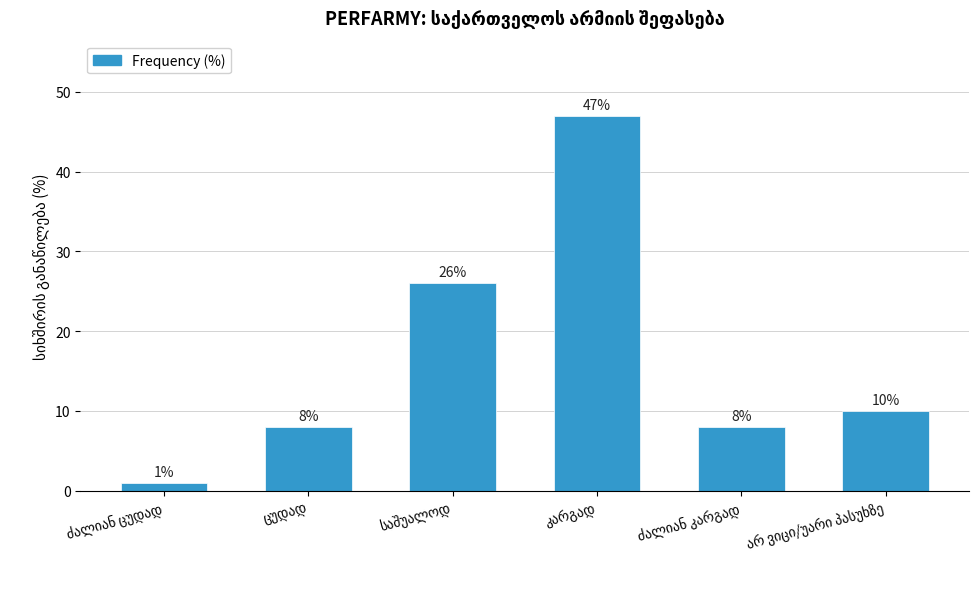

What is the value of the 1st bar from the left?

1